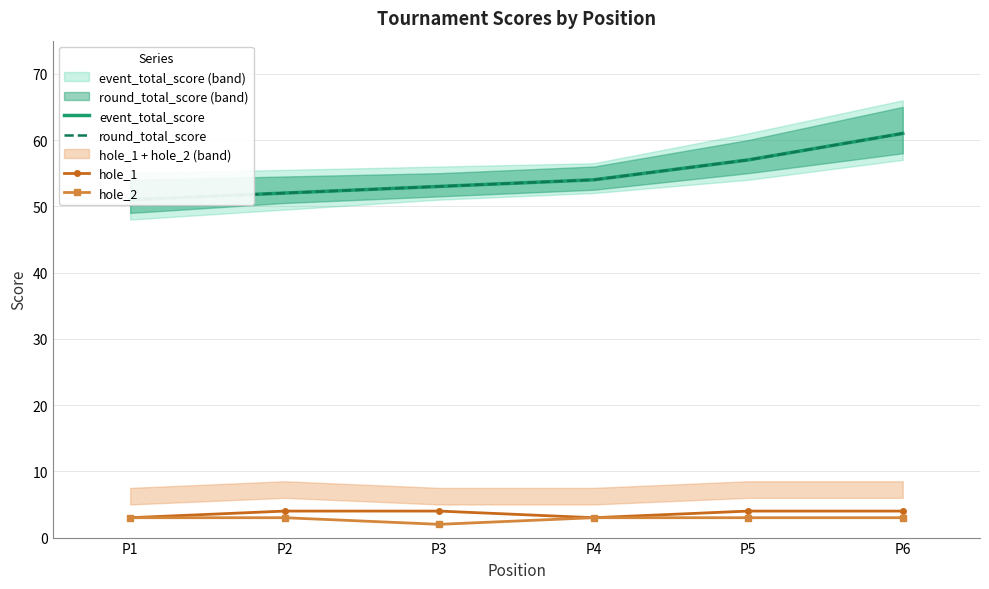

What is the average value of the round_total_score series?

55